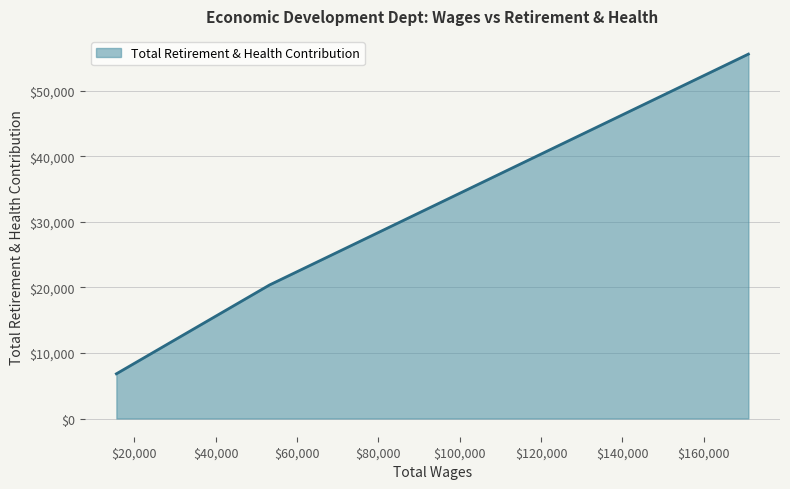

What is the average value?

27577